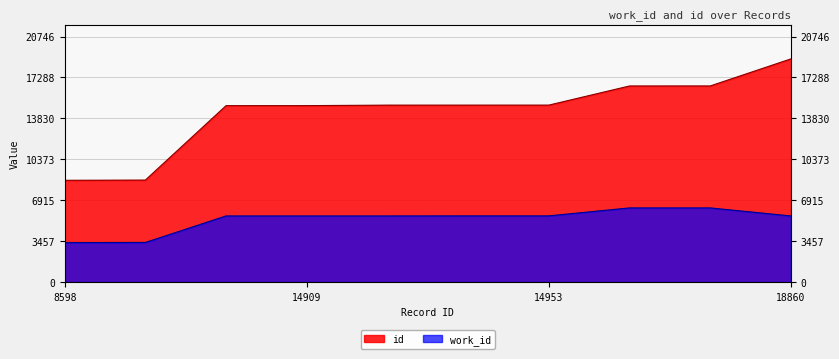

Which label corresponds to the smallest value in the chart?

8598